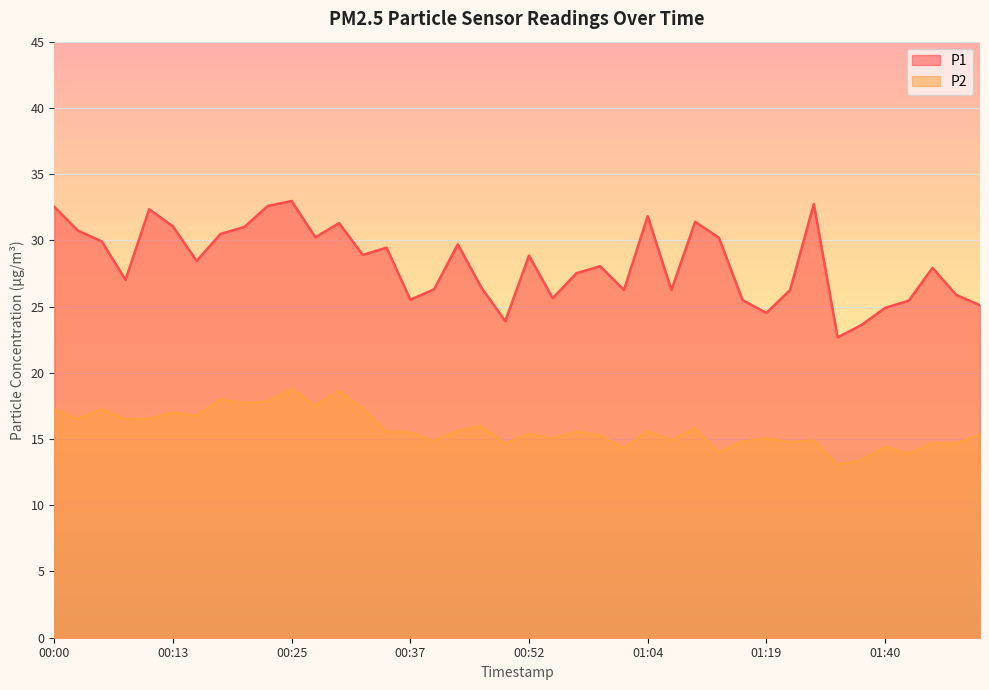

What is the difference between the highest and lowest values at 00:17?

12.5